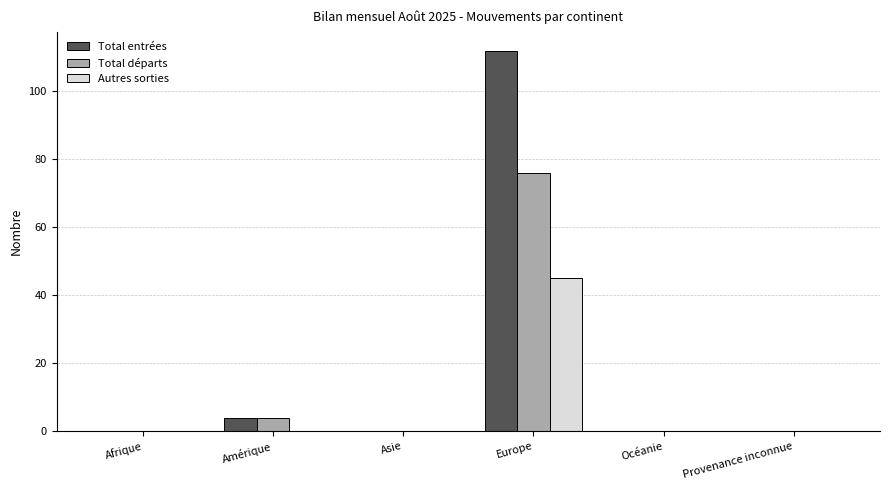

What is the greatest value displayed?

112